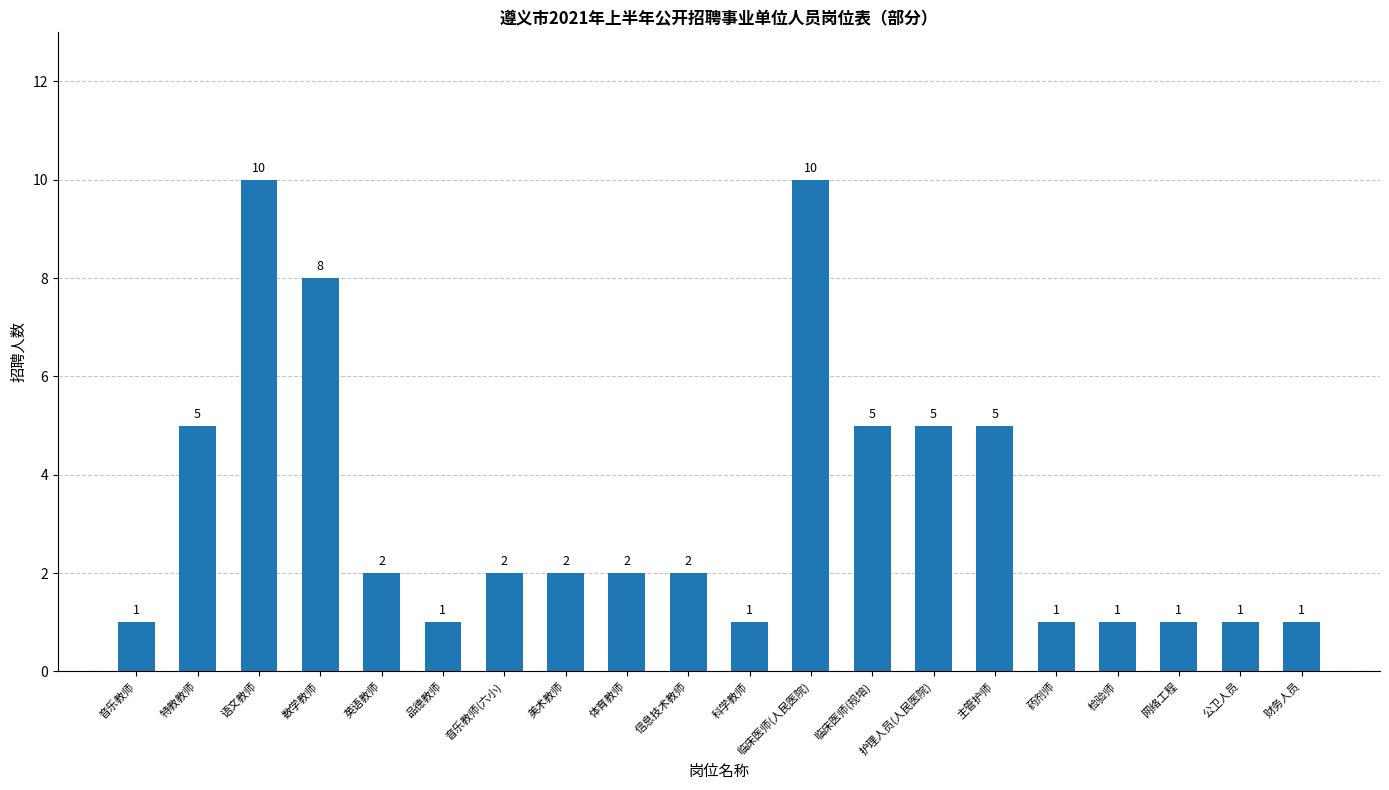

What is the label of the 14th bar from the right?

音乐教师(六小)